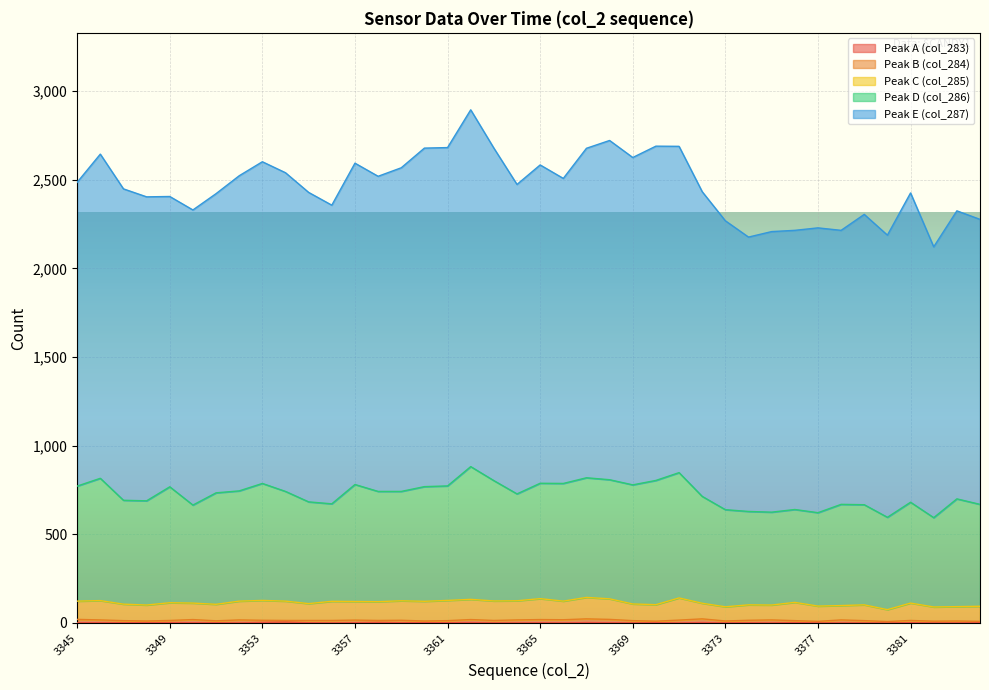

What is the difference between the maximum and minimum values in the Peak E (col_287) series?

773